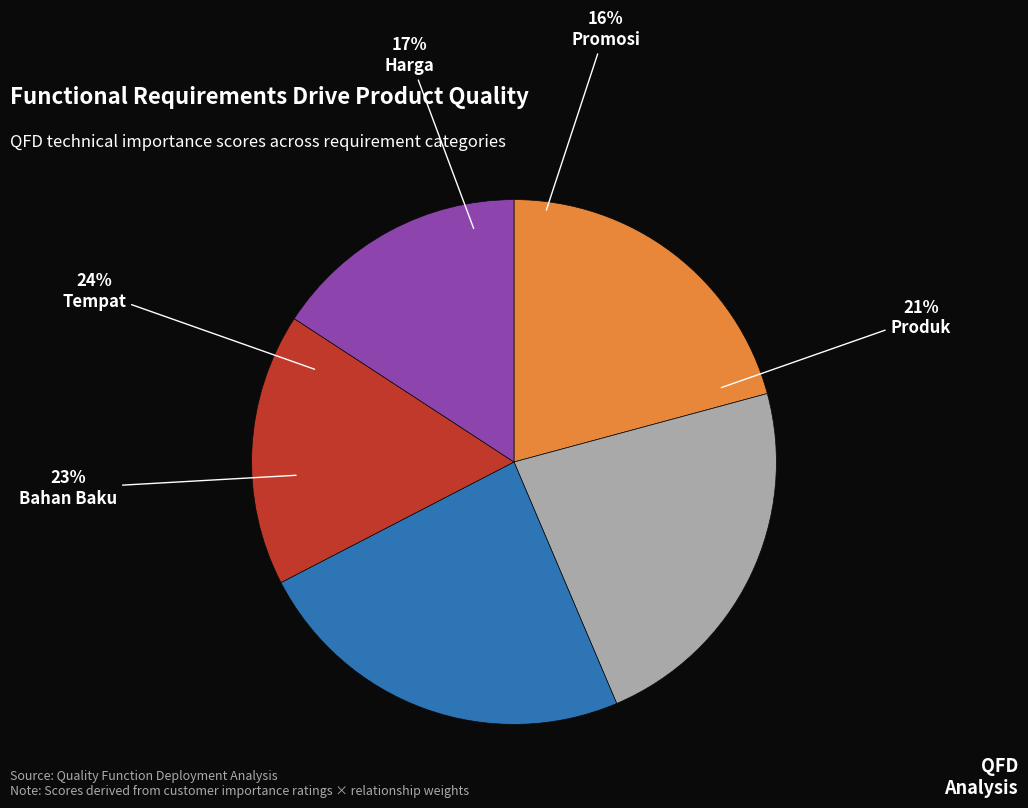

To the nearest percent, what portion does Tempat represent?

24%